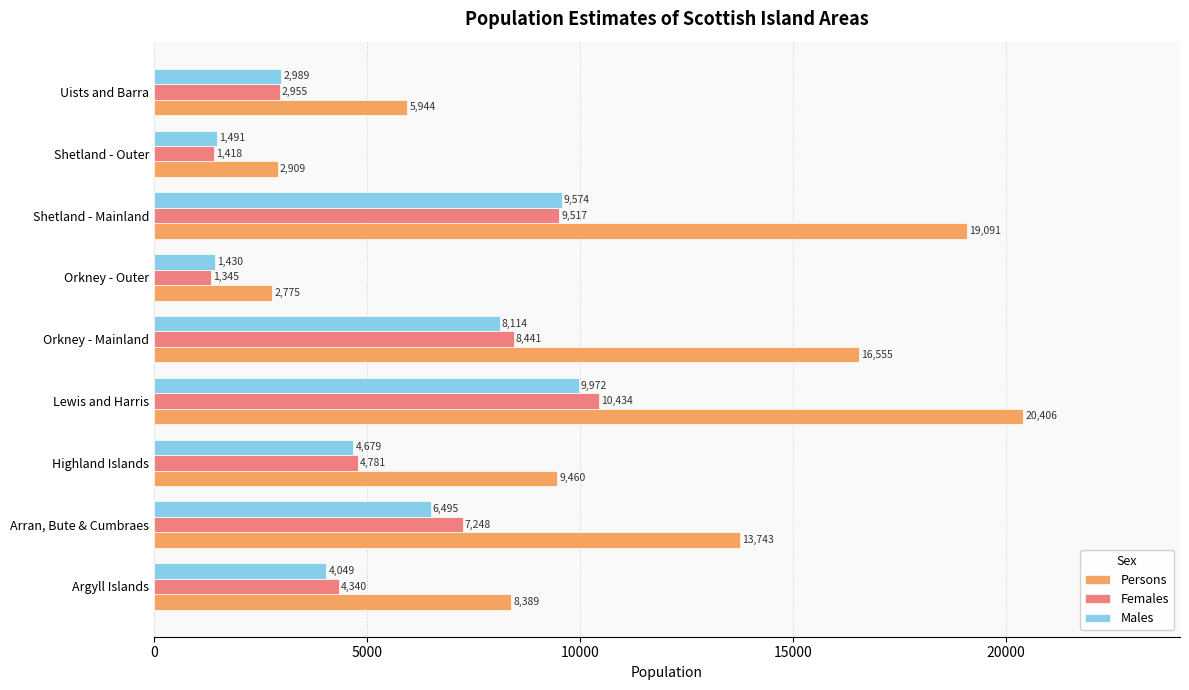

True or false: Persons has a value of 19091 at Shetland - Mainland.

True